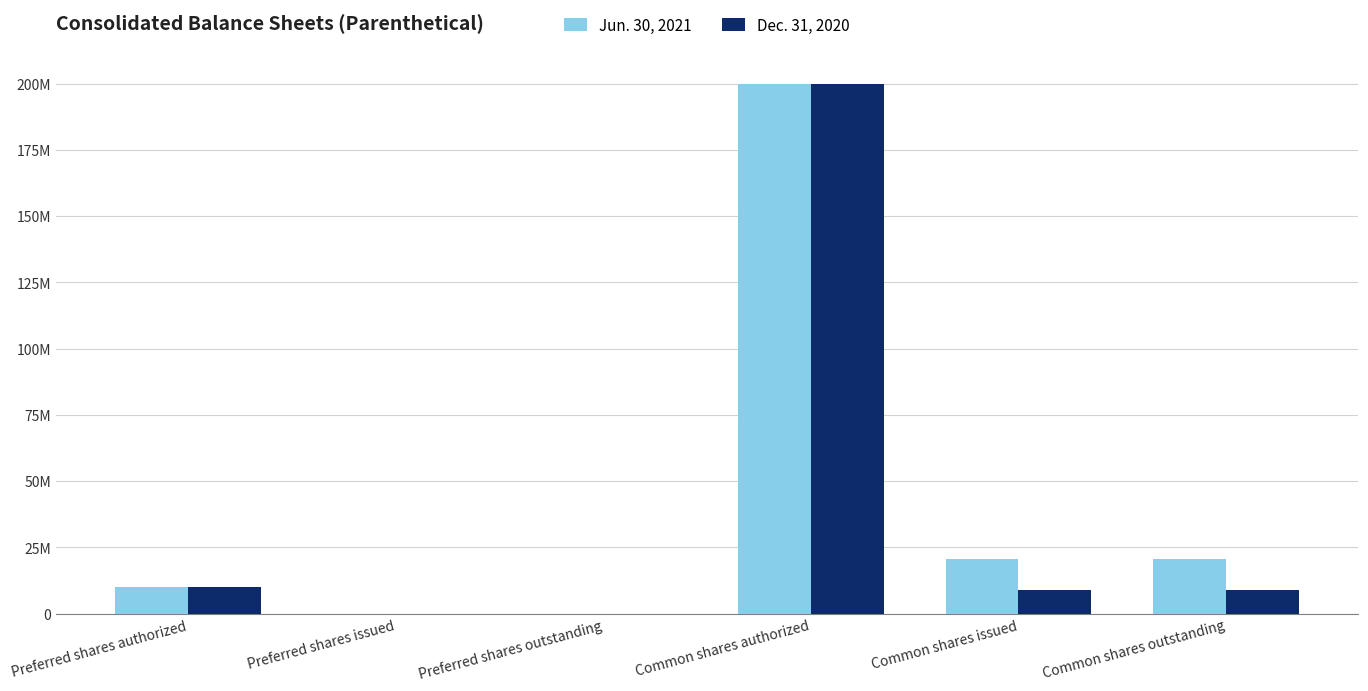

List the series in order of their peak value, highest first.

Jun. 30, 2021, Dec. 31, 2020